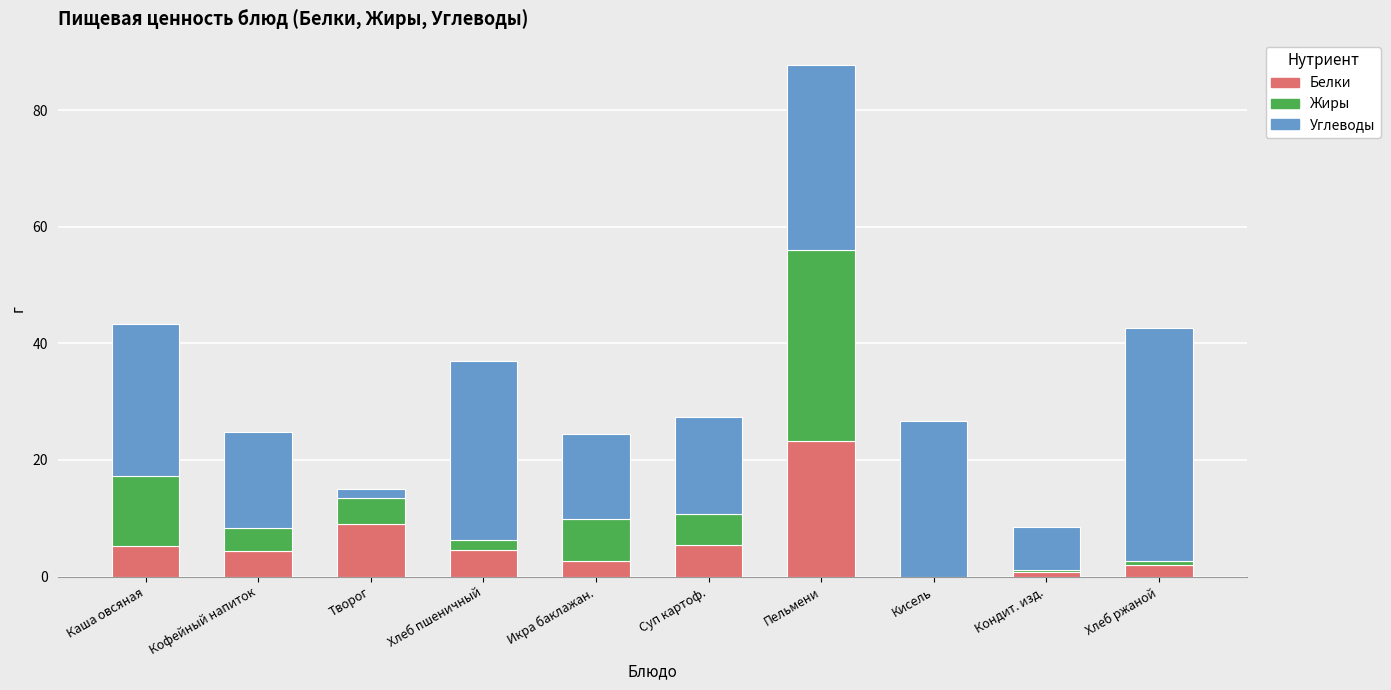

Which category has the highest value in the Белки series?

Пельмени